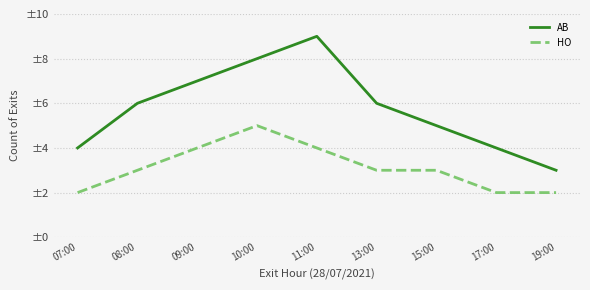

Is the value of AB at 08:00 greater than the value of HO at 07:00?

Yes